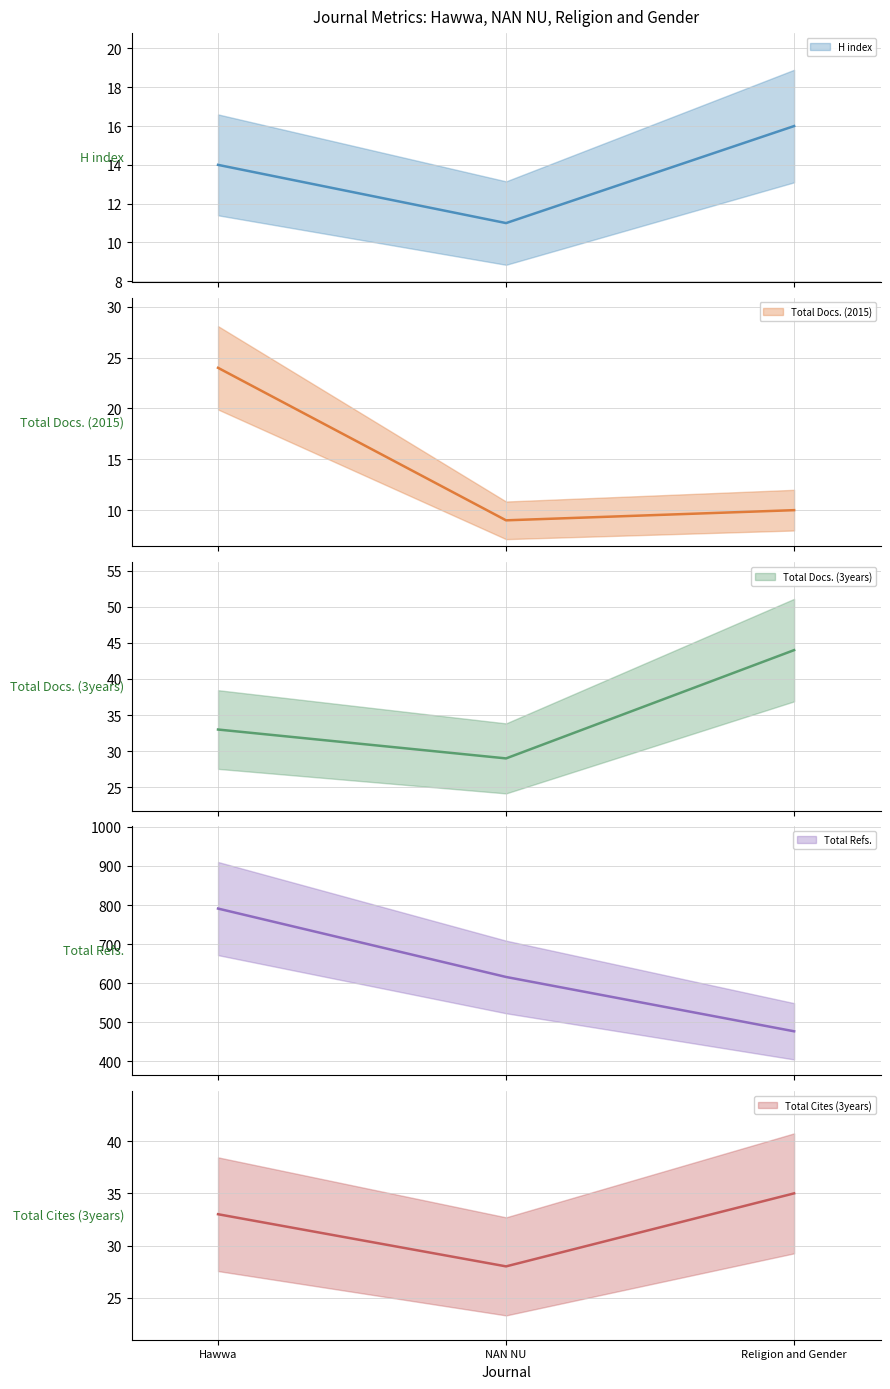

At which category does the chart reach its peak across all series?

Hawwa